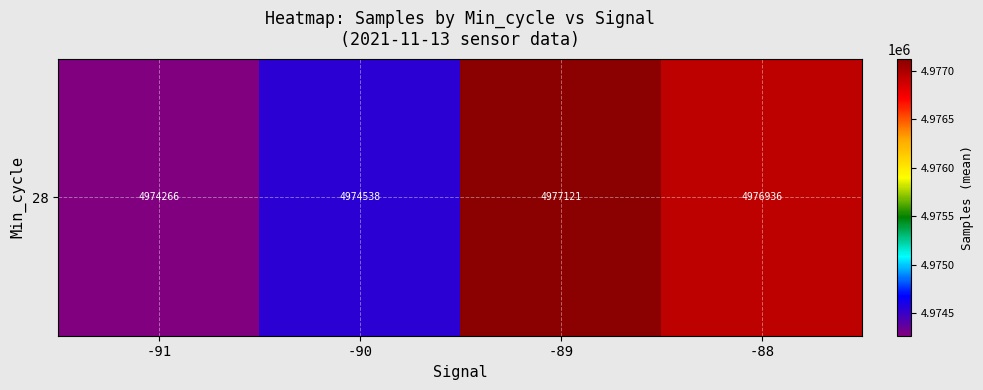

List the labels in order of value, smallest first.

-91, -90, -88, -89